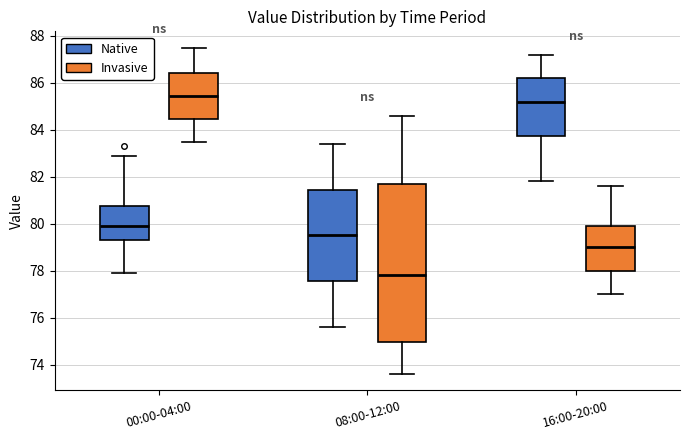

Where does the lower whisker of the box for 16:00-20:00 (Invasive) end on the y-axis? The values are not printed on the chart, so give them approximately, as read against the axis.

77.0